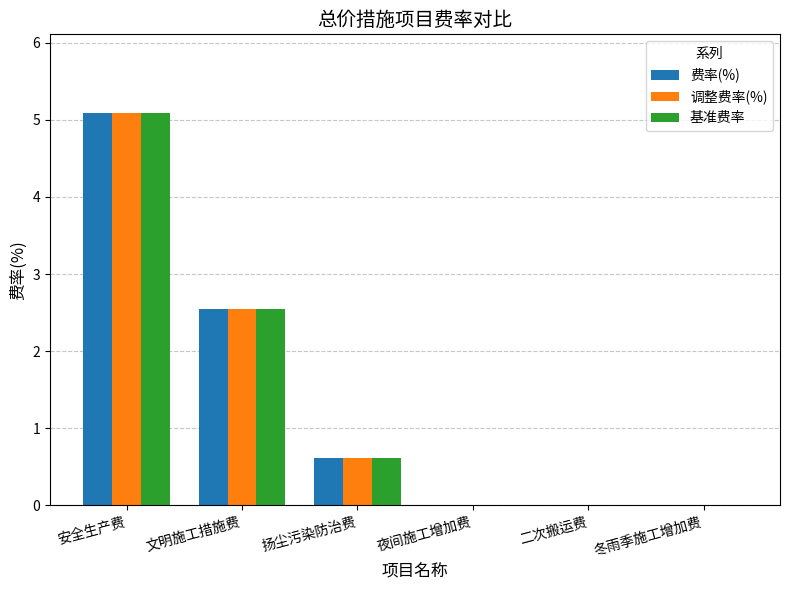

True or false: 调整费率(%) has a value of 0.6 at 扬尘污染防治费.

True